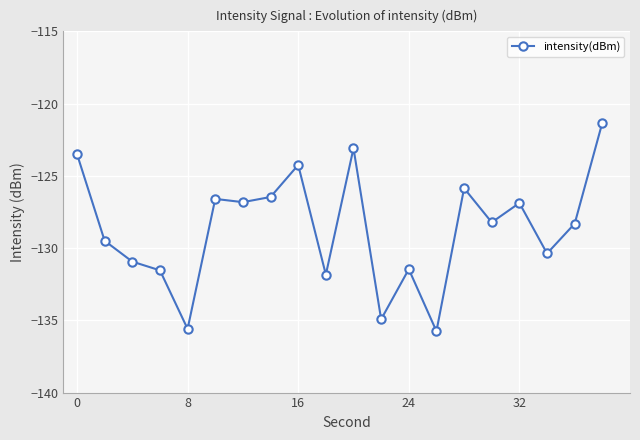

What is the value of the 15th point from the left?

-125.9